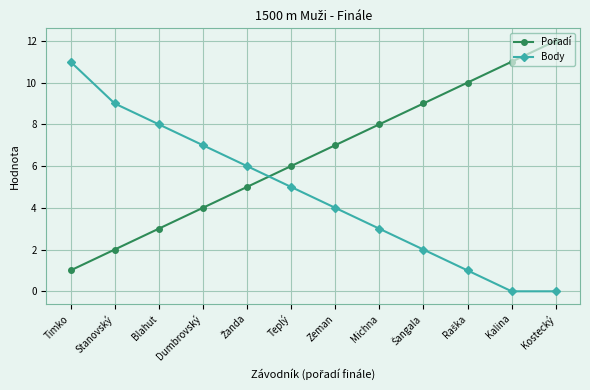

What is the sum of all Body values?

56